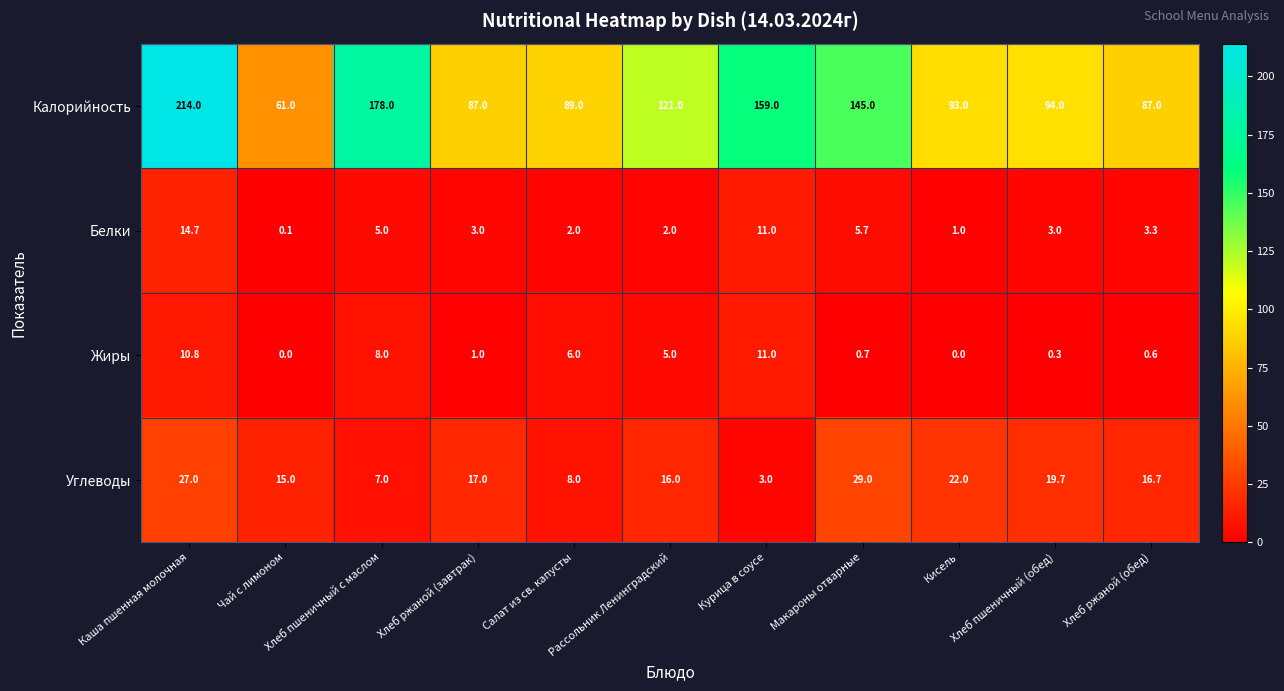

At which label does Жиры reach its peak?

Курица в соусе